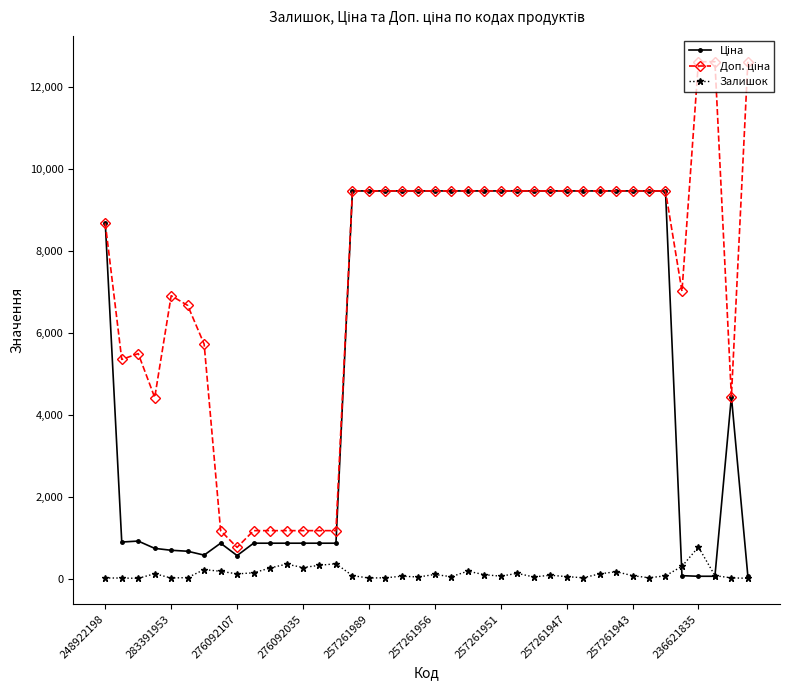

True or false: Залишок has more than 2 interior local peaks.

True